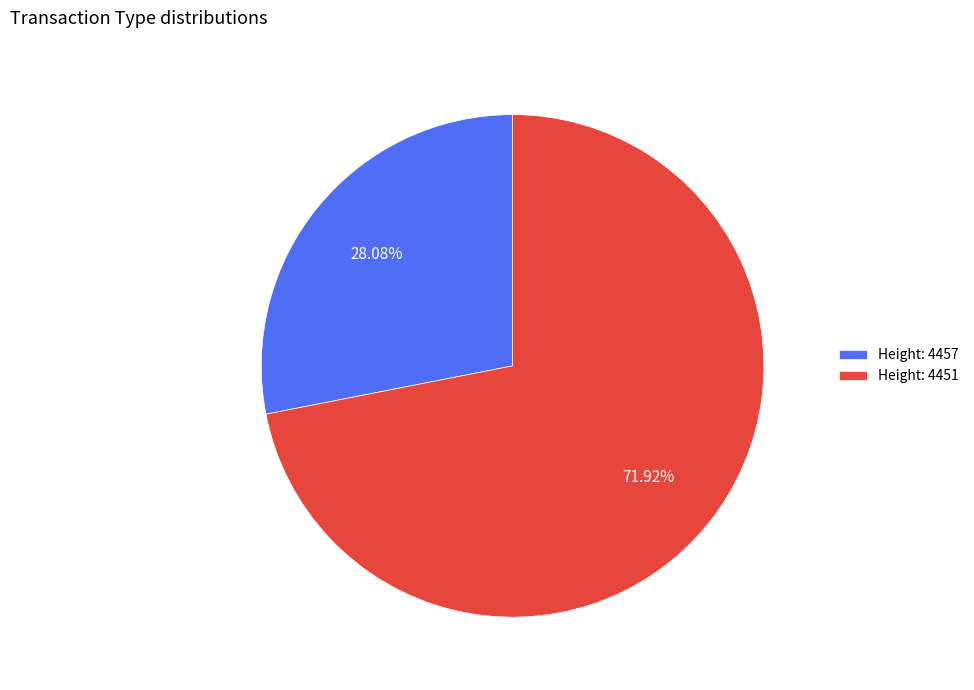

Approximately how many times larger is the value at Height: 4451 compared to Height: 4457?

2.6